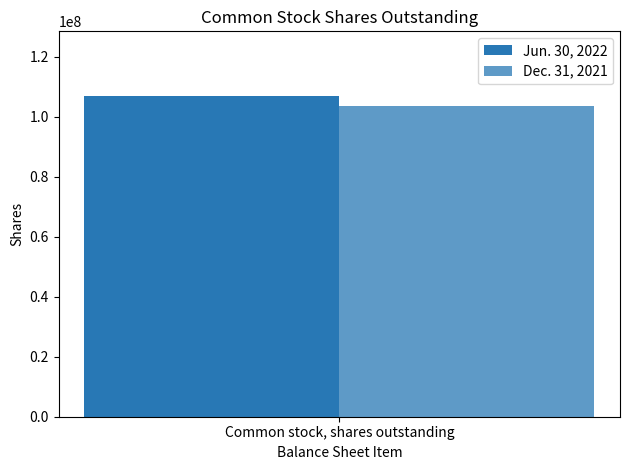

Are the bars horizontal?

No